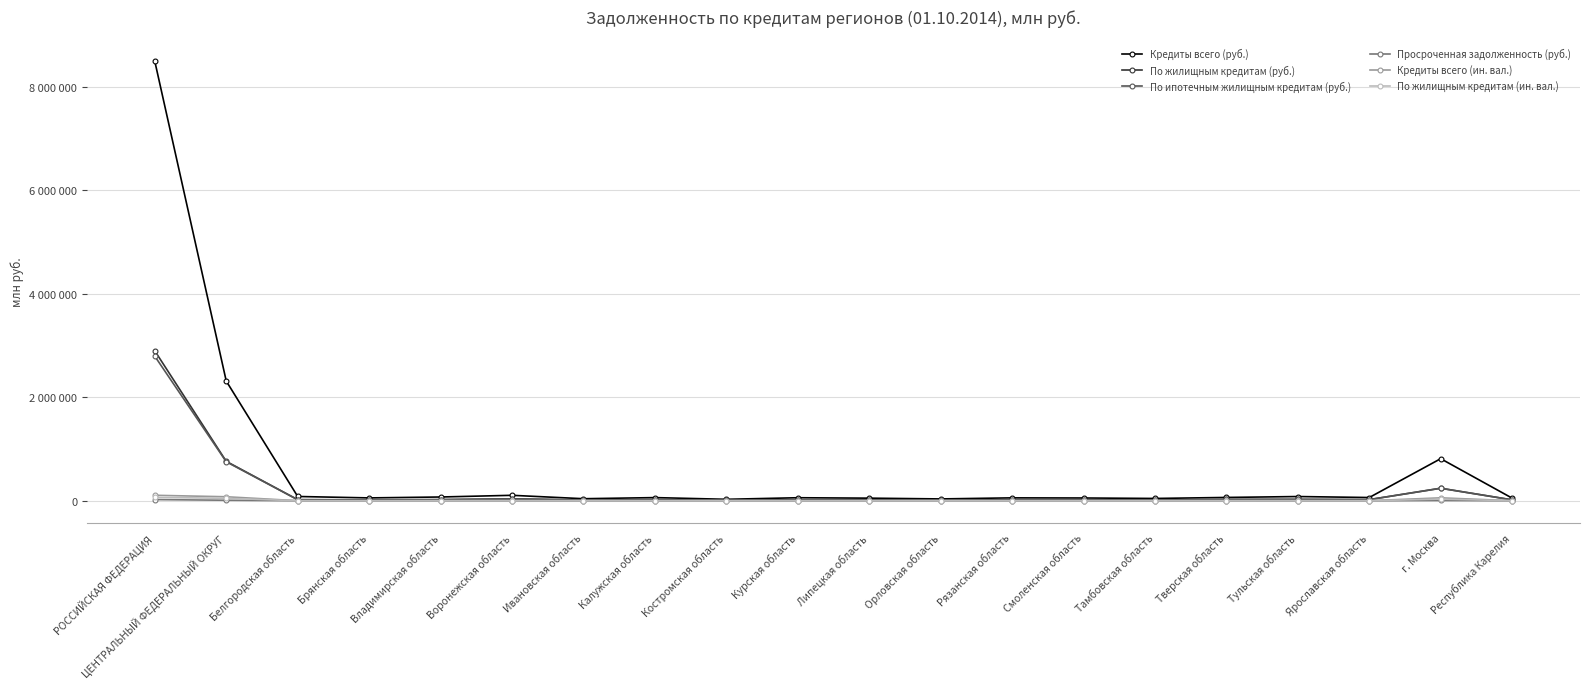

True or false: Кредиты всего (ин. вал.) and Кредиты всего (руб.) cross at least once.

False